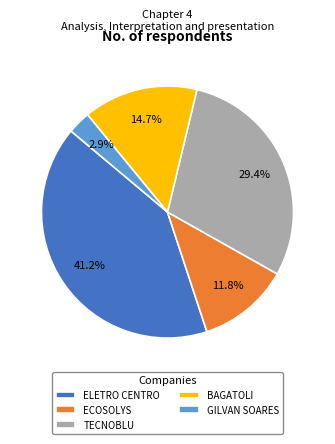

Which slice is the smallest?

GILVAN SOARES